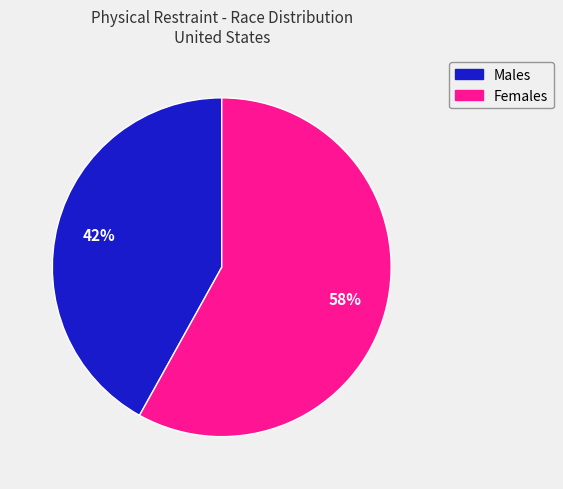

To the nearest percent, what percentage of the pie is Females?

58%